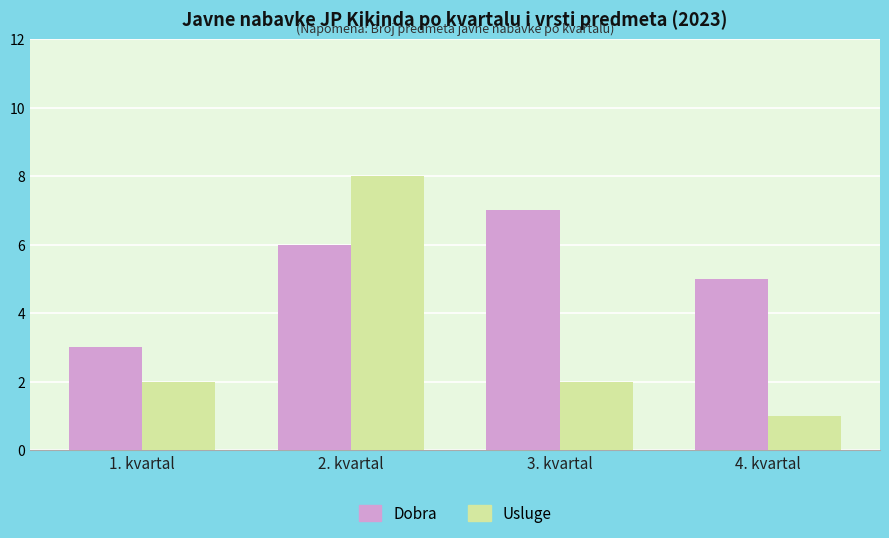

What is the difference between the Dobra values at 1. kvartal and 3. kvartal?

4